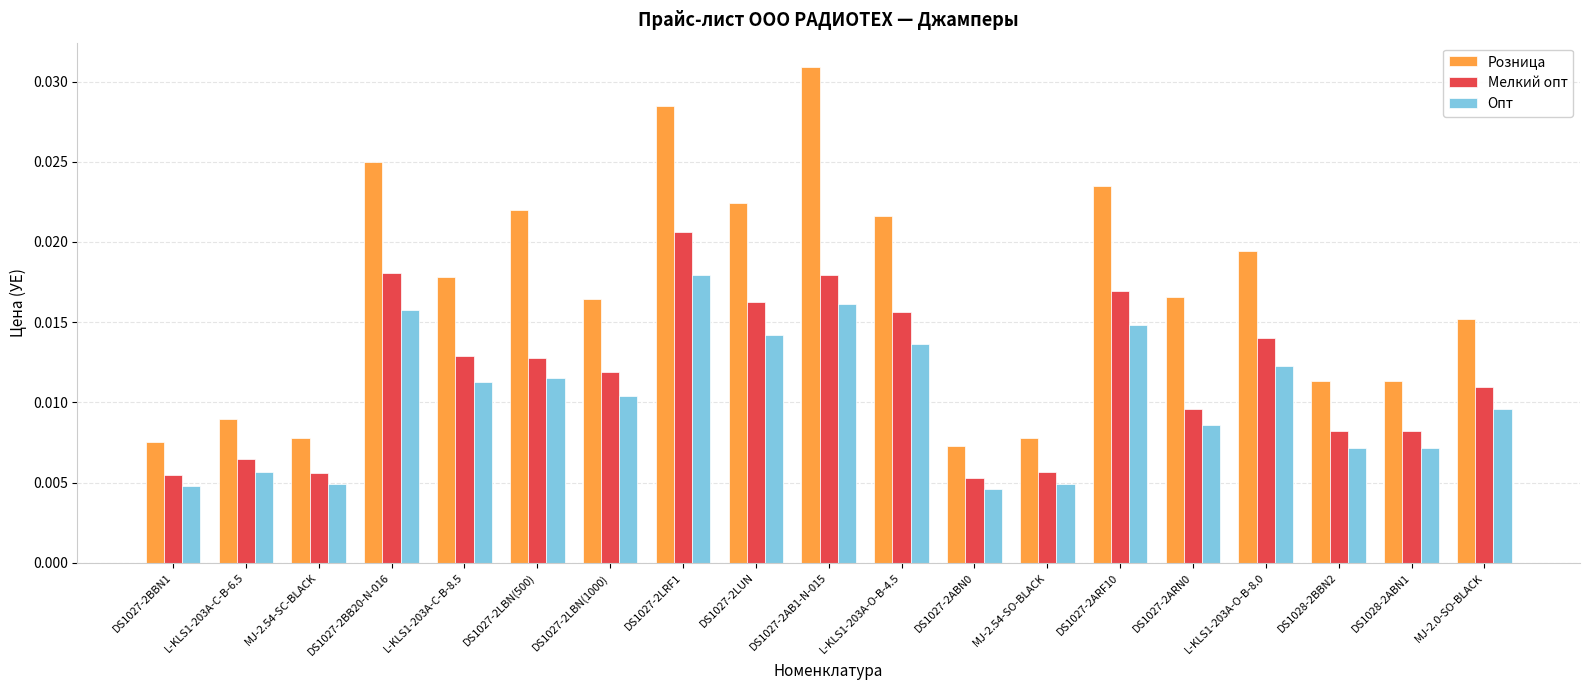

Count the Розница values in the range 0 to 1.

19